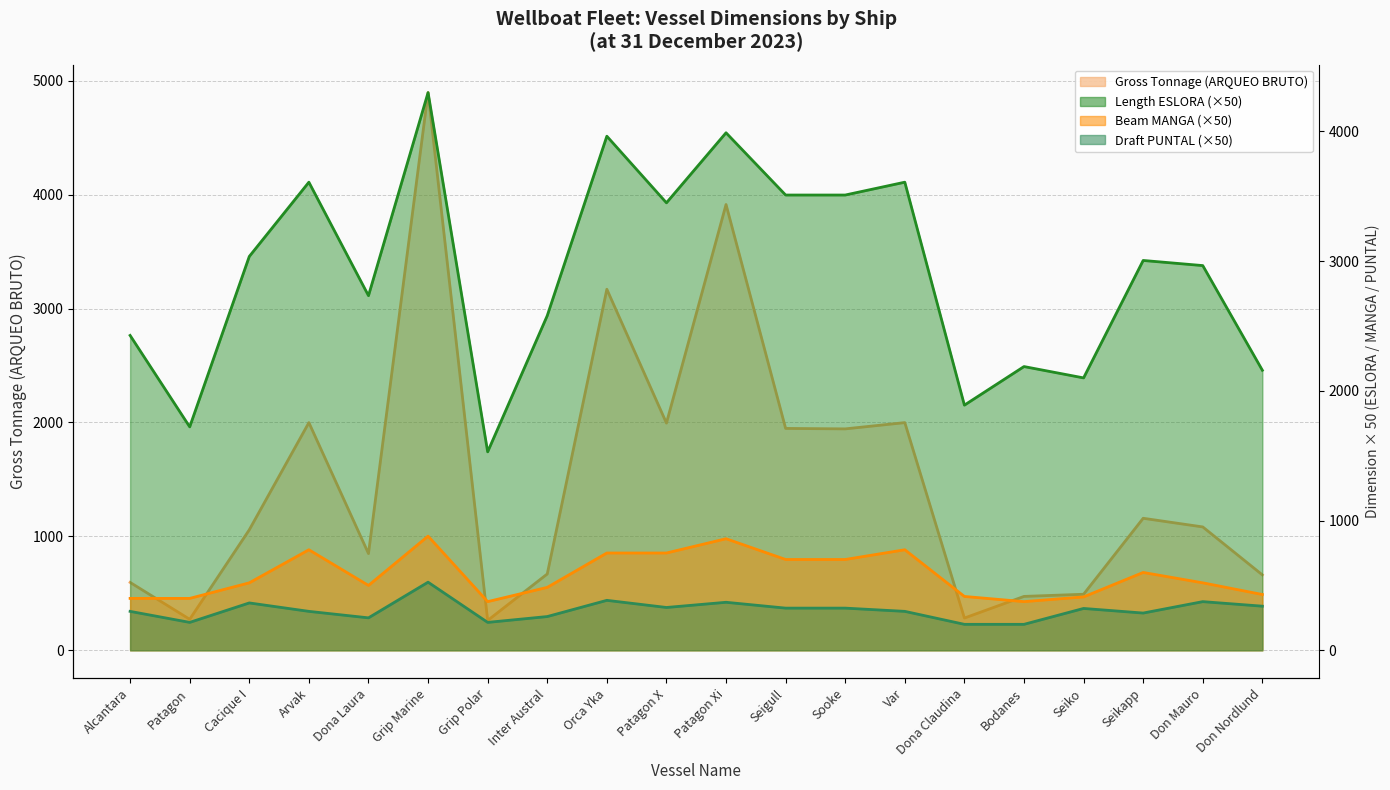

Which series has the widest spread of values?

Gross Tonnage (ARQUEO BRUTO)